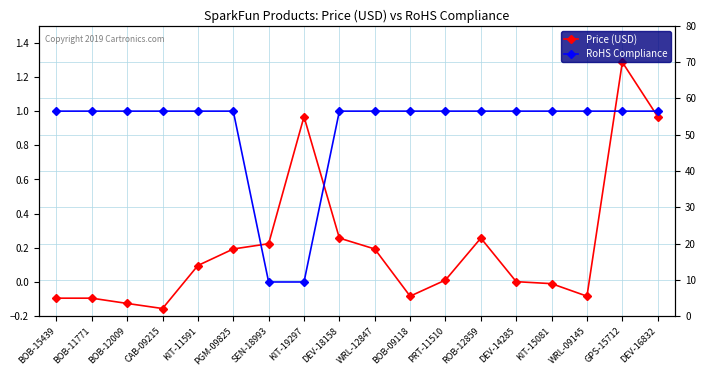

What is the value of the RoHS Compliance point at the 9th from the left?

1.0